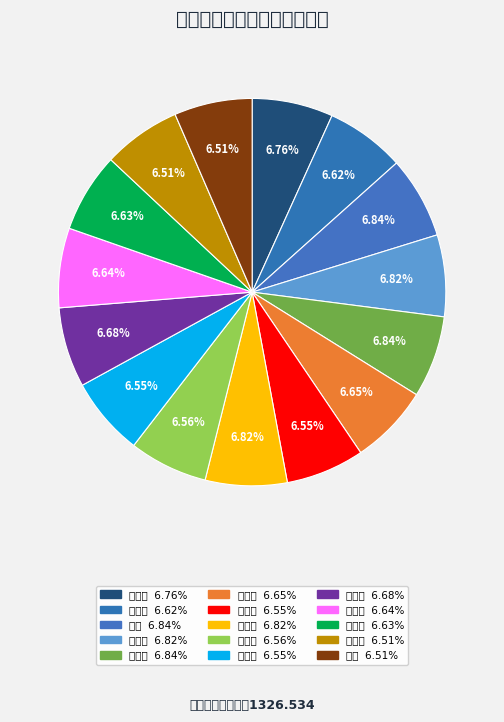

Count the number of slices in the pie.

15